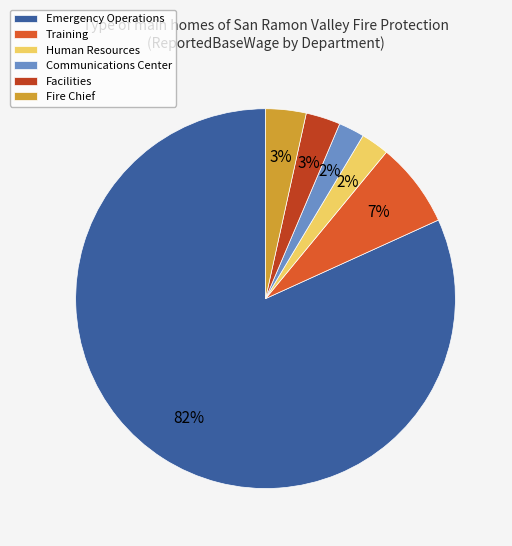

Which category has the biggest portion of the pie?

Emergency Operations